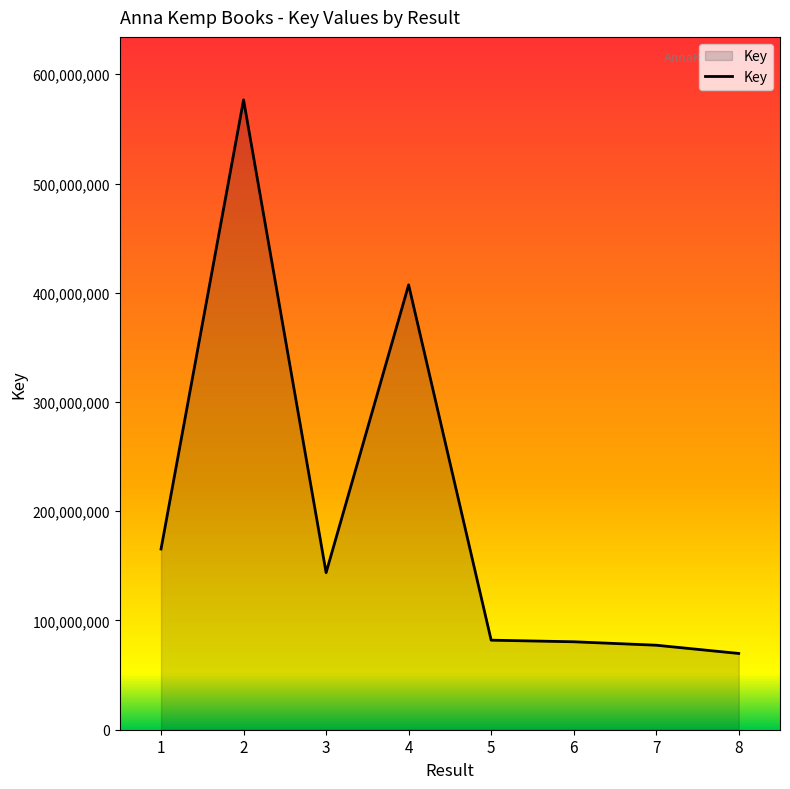

Where is the data nearest to the value 323200540?

4